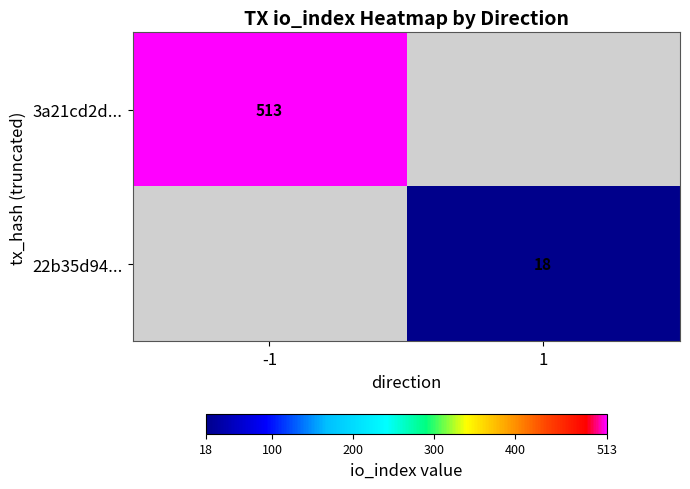

How many data points does each series have?

2